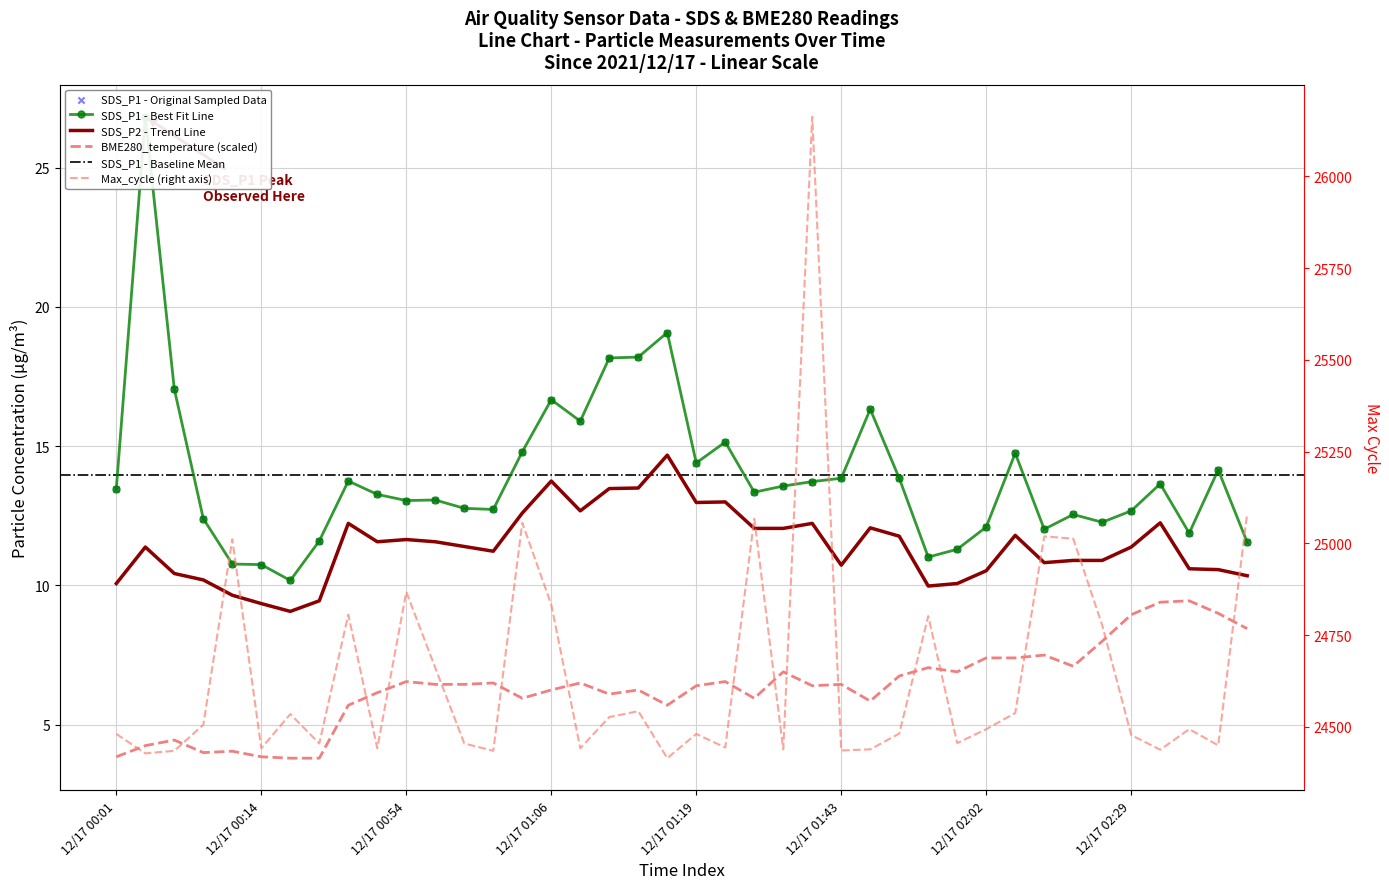

Which series contains the lowest Y value?

BME280_temperature